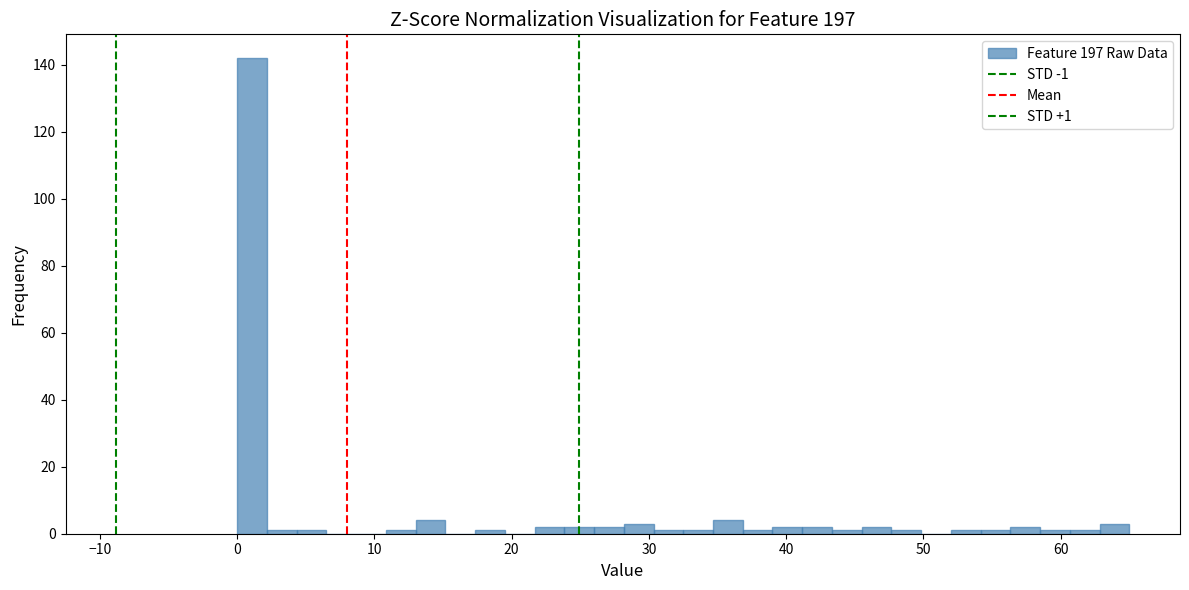

Read against the x-axis, roughly where is the centre of the tallest bar?

1